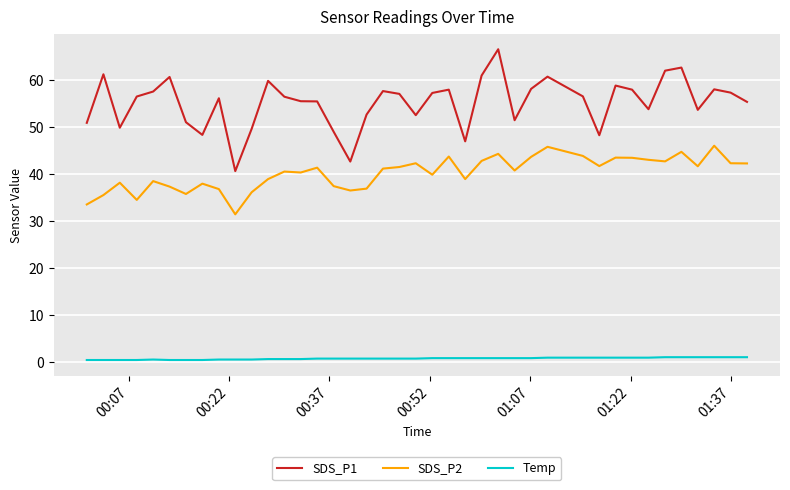

Which series has the largest total across all categories?

SDS_P1